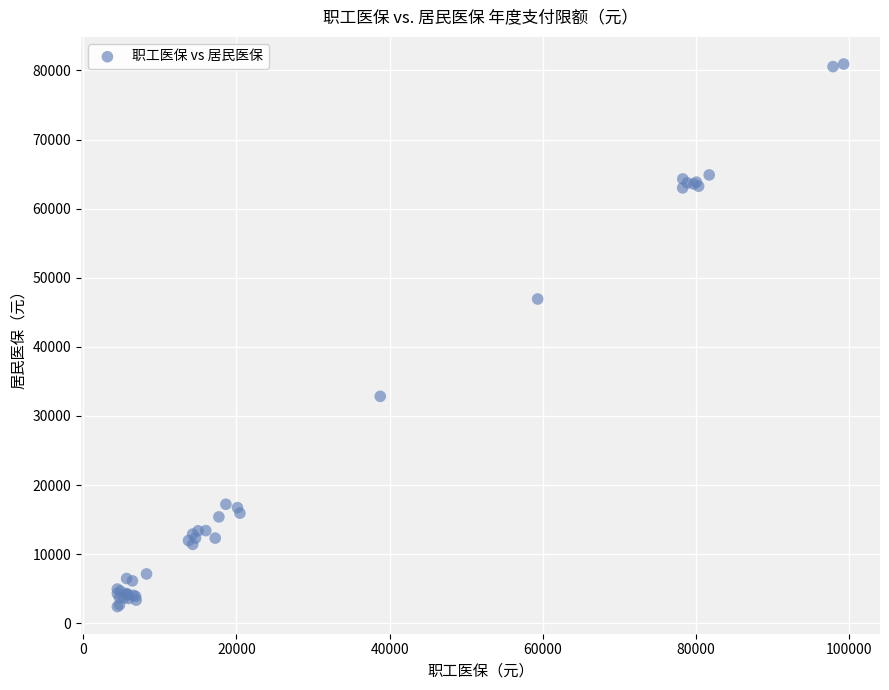

What Y value in the scatter plot is closest to 41670?

46923.4